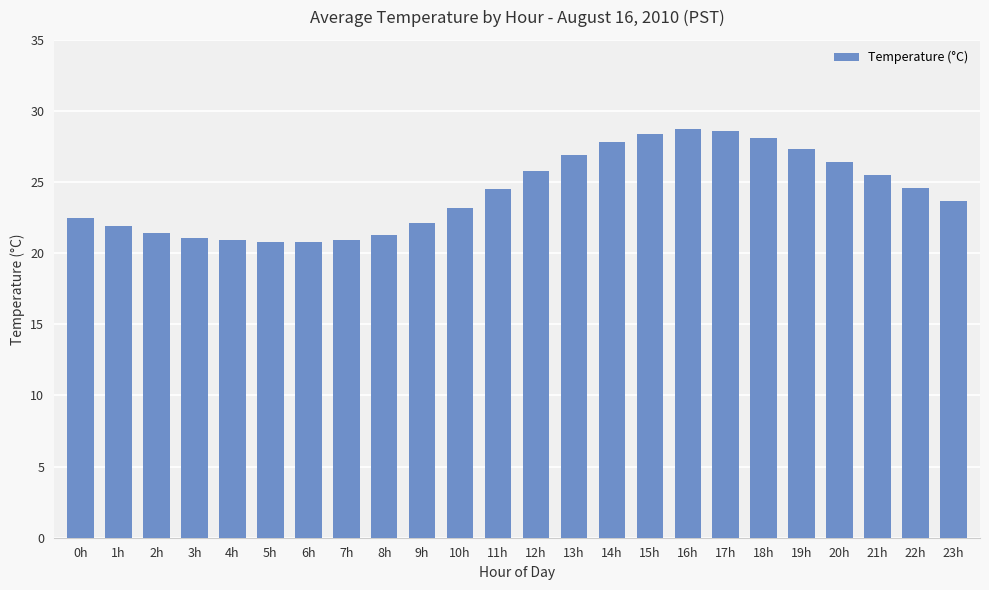

How many data points are less than 24?

12